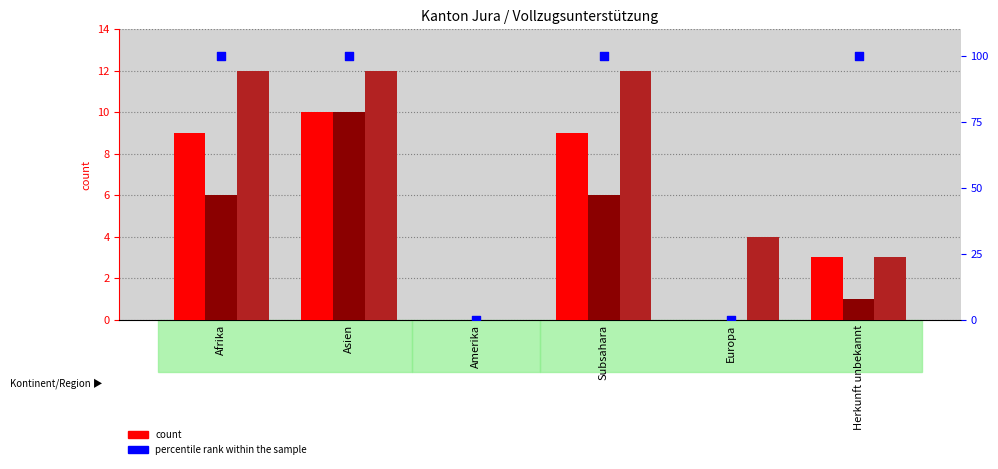

What is the total value across all series at Afrika?

127